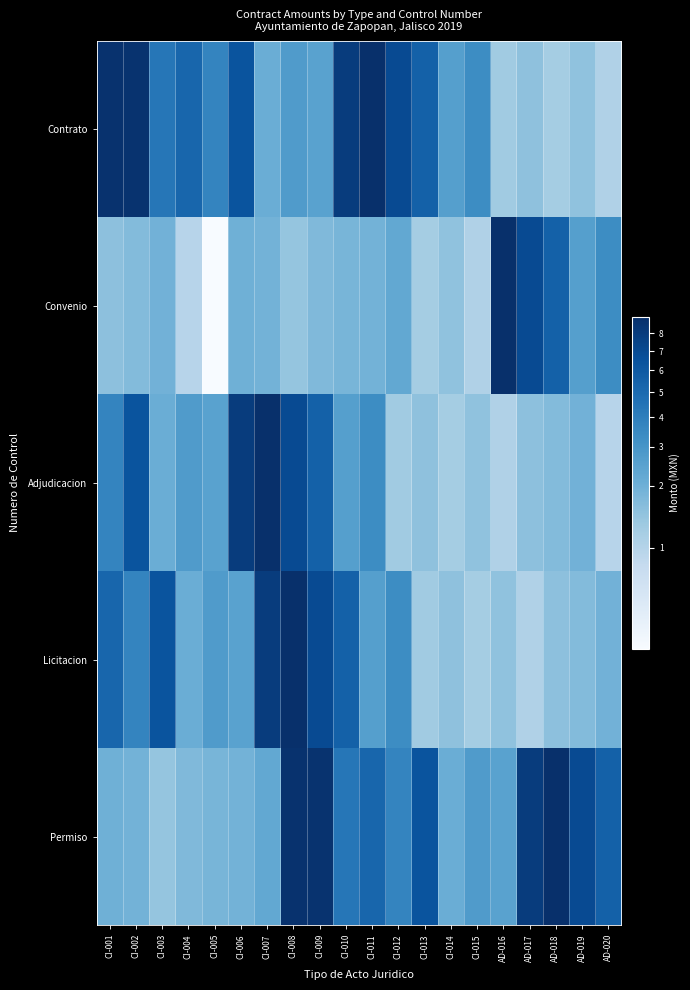

At CI-012, list the series in order from smallest to largest.

Adjudicacion, Convenio, Licitacion, Permiso, Contrato